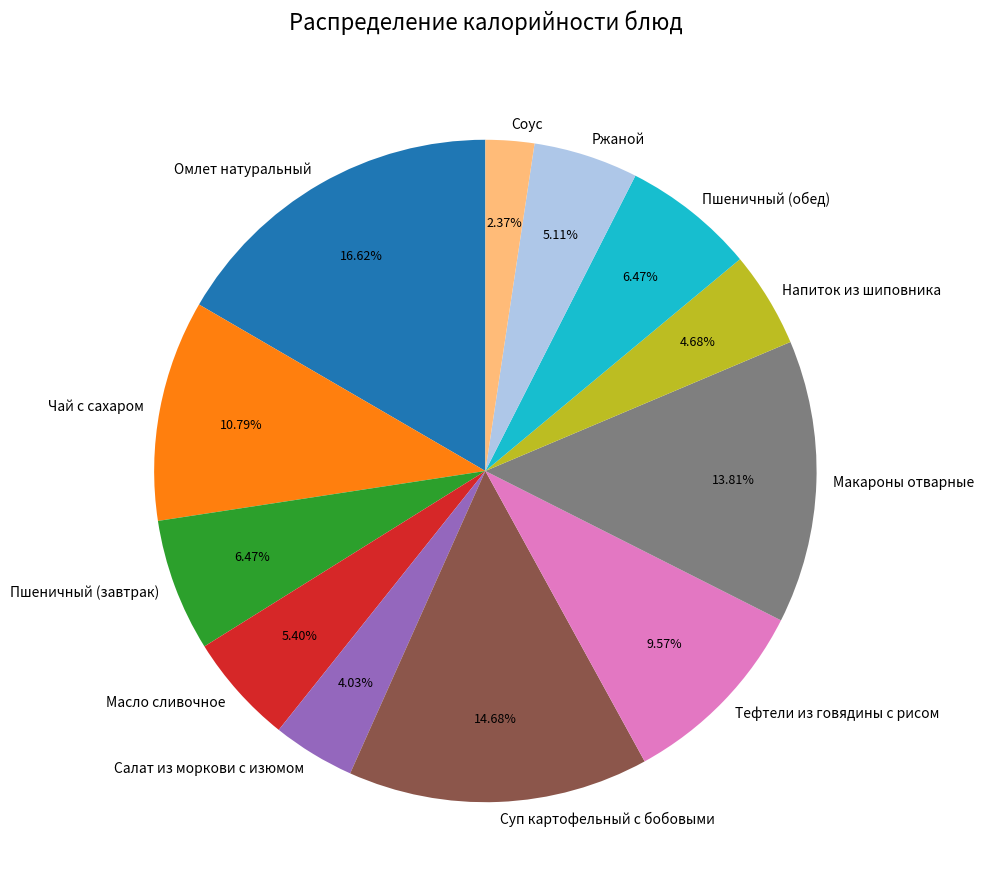

What percentage is the Чай с сахаром slice, to the nearest percent?

11%